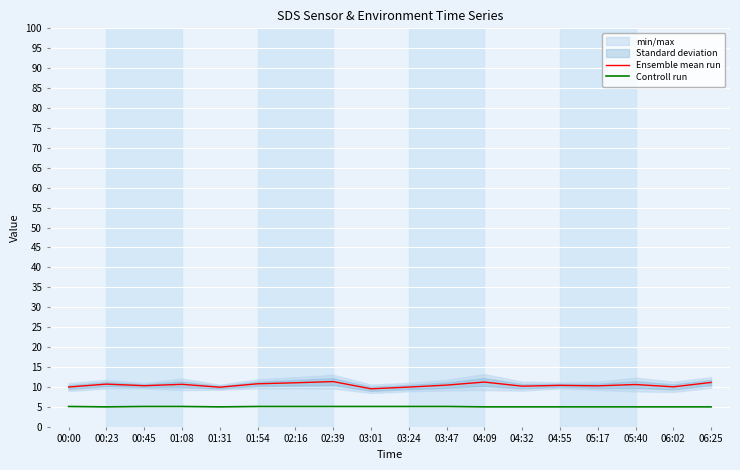

What are all the series names shown in the legend?

Ensemble mean run, Controll run